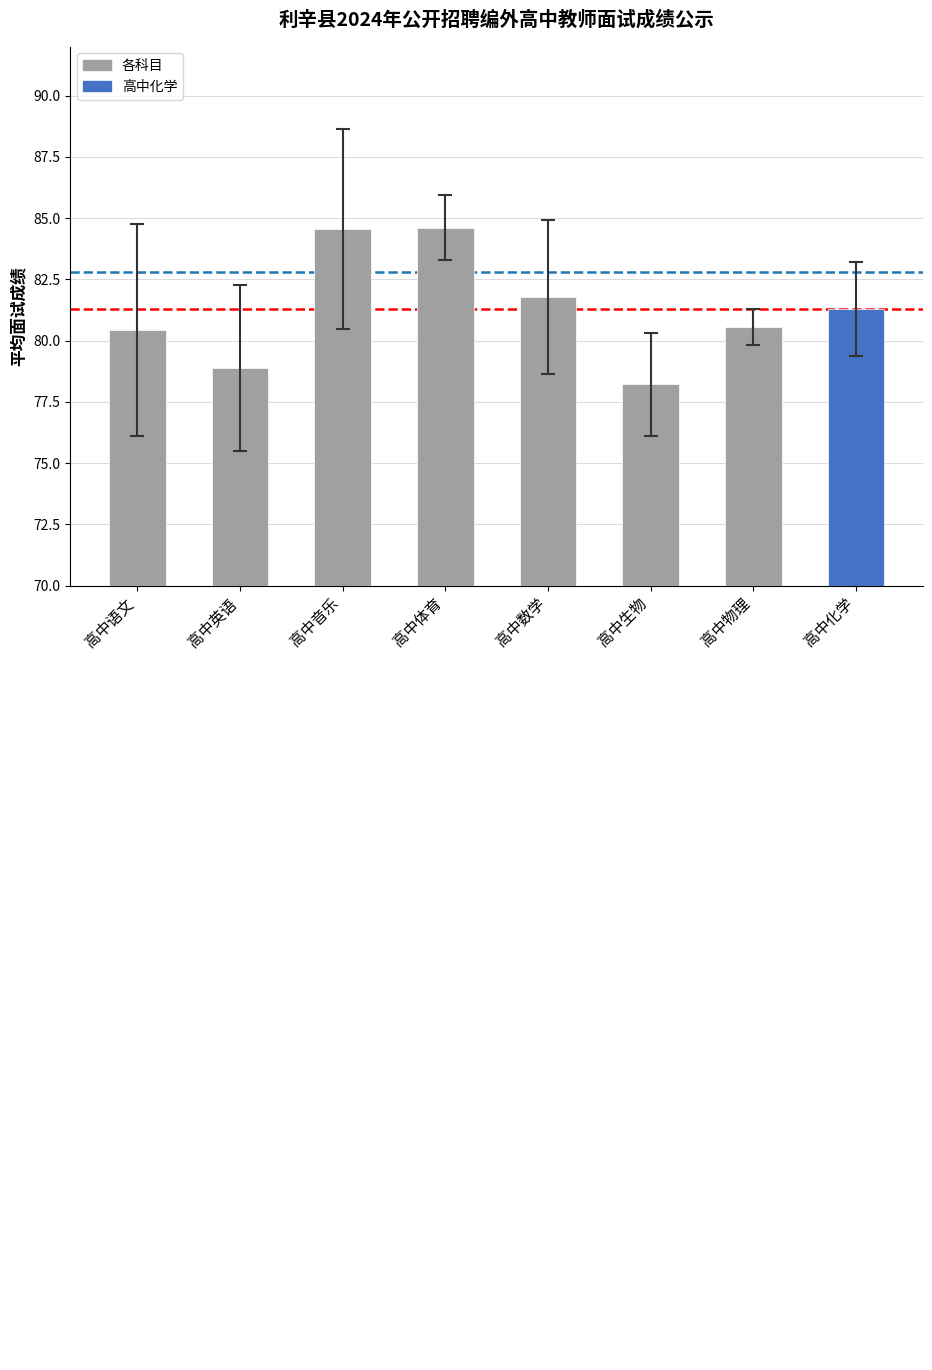

What is the approximate value at 高中生物?

78.2